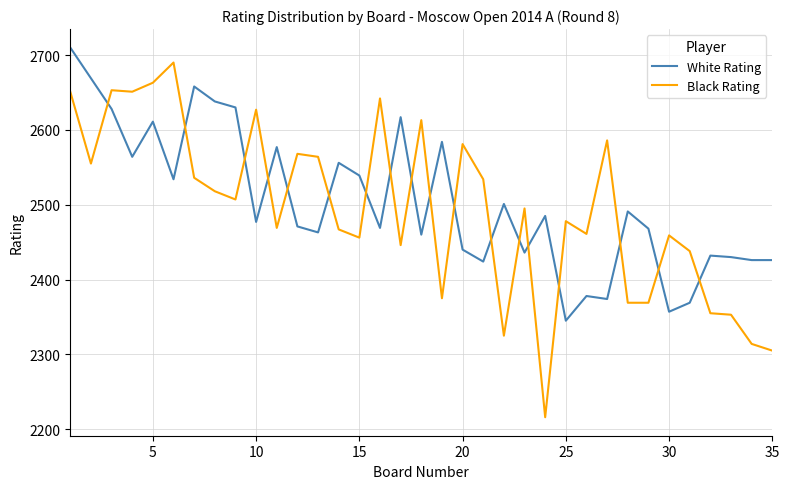

How many lines are shown in the chart?

2